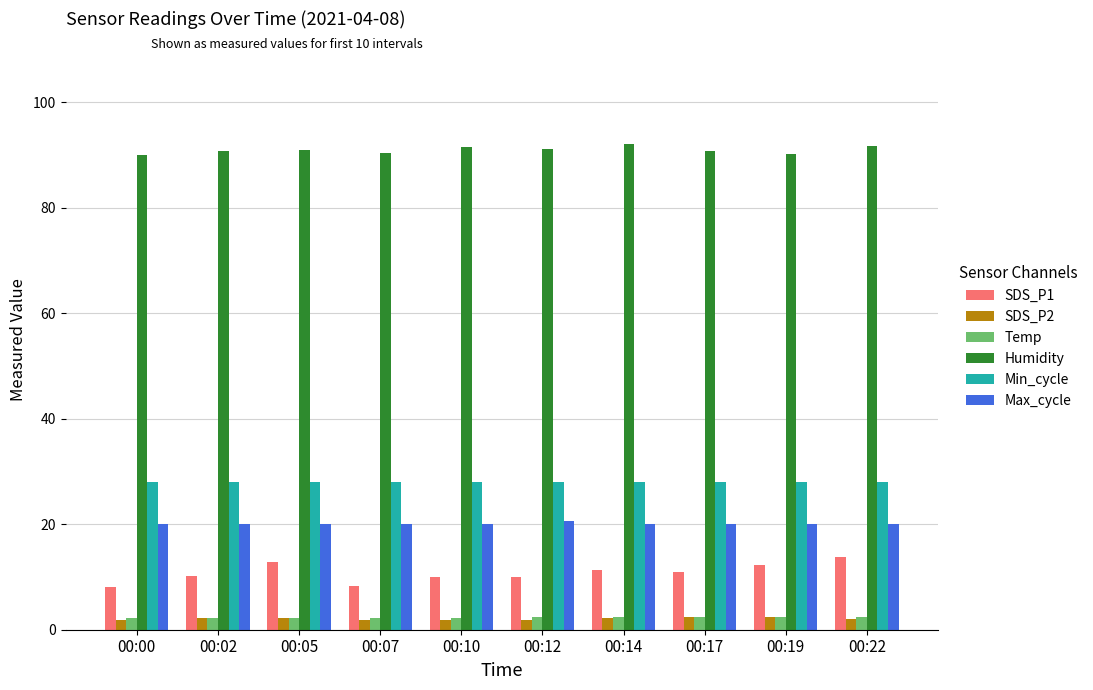

Are the bars horizontal?

No